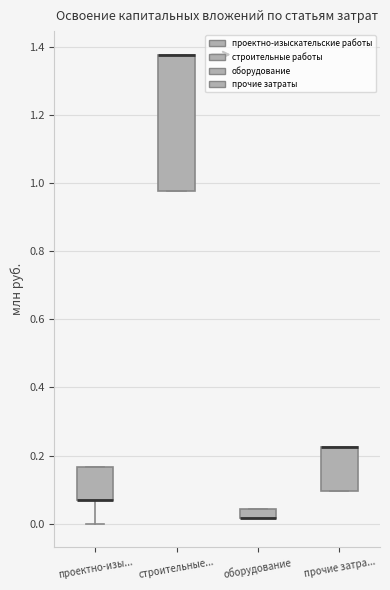

Comparing the boxes themselves (not the whiskers), which one is the tallest?

строительные...